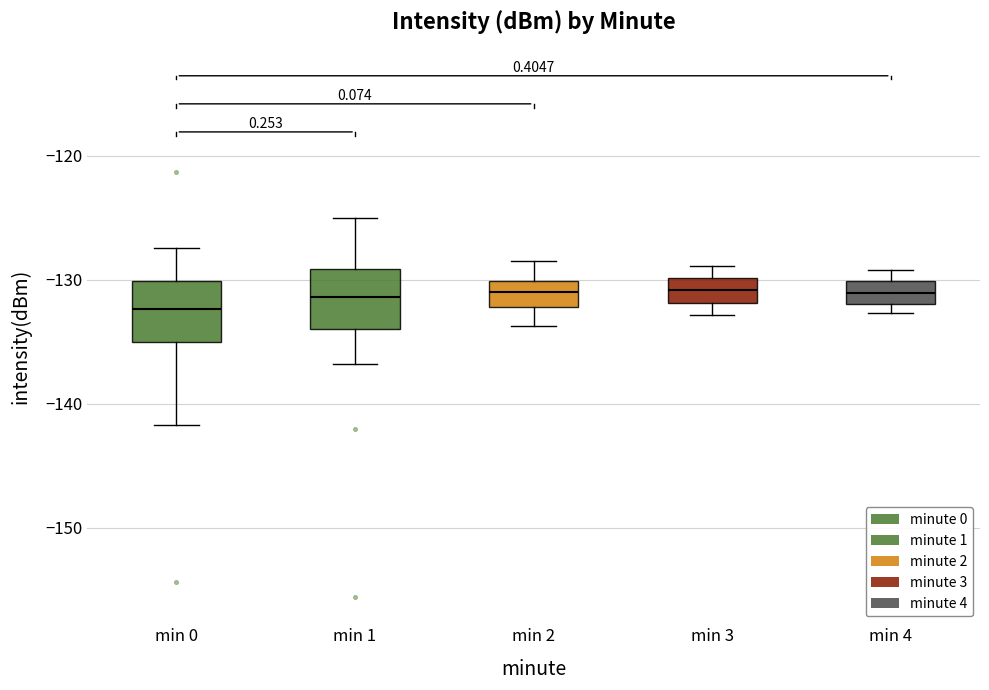

Reading left to right, read every box against the y-axis: the position of its median line, the range the box covers, and the ends of its whiskers. The values are not printed on the chart, so give them approximately, as read against the axis.

min 0: median -132, box -135 to -130, whiskers -142 to -127
min 1: median -131, box -134 to -129, whiskers -137 to -125
min 2: median -131, box -132 to -130, whiskers -134 to -128
min 3: median -131, box -132 to -130, whiskers -133 to -129
min 4: median -131, box -132 to -130, whiskers -133 to -129